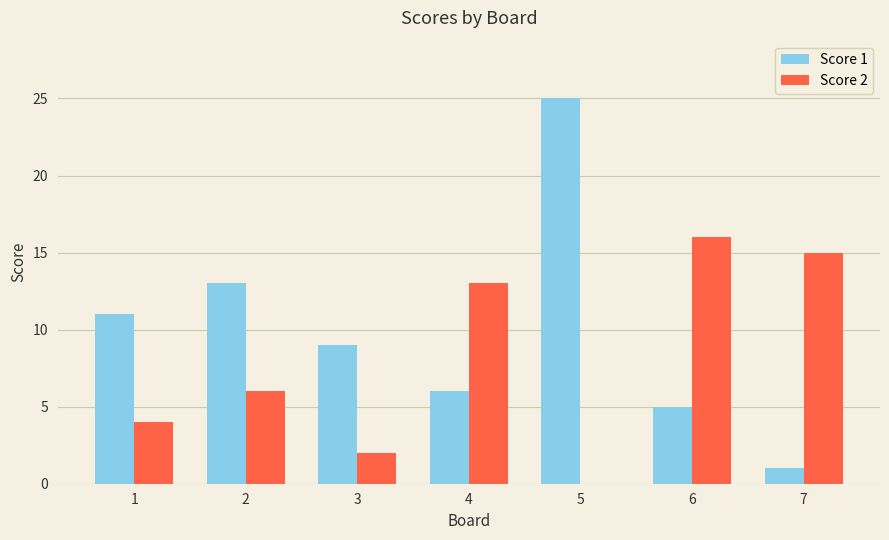

What is the sum of the Score 1 values at 7 and 1?

12